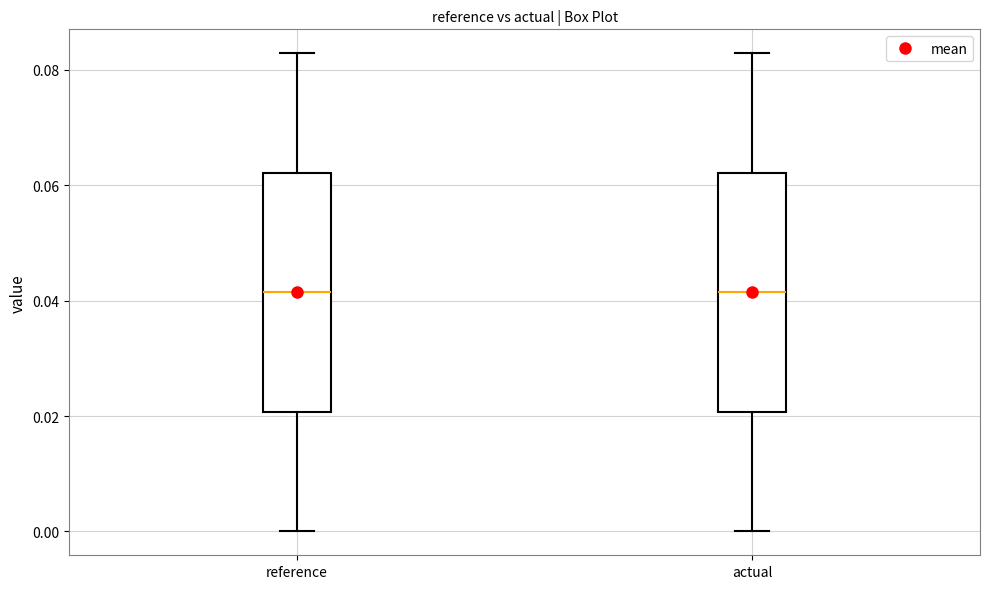

Reading left to right, read every box against the y-axis: the position of its median line, the range the box covers, and the ends of its whiskers. The values are not printed on the chart, so give them approximately, as read against the axis.

reference: median 0.042, box 0.020 to 0.062, whiskers 0.000 to 0.082
actual: median 0.042, box 0.020 to 0.062, whiskers 0.000 to 0.082